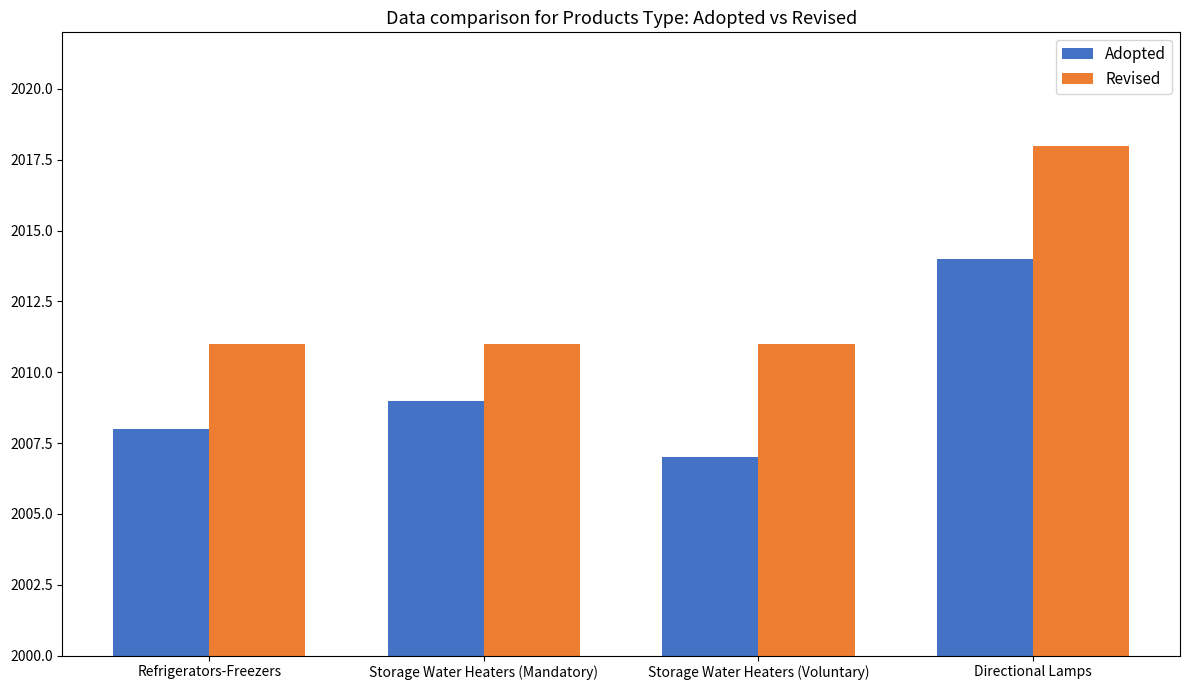

List the labels in order of Adopted value, largest first.

Directional Lamps, Storage Water Heaters (Mandatory), Refrigerators-Freezers, Storage Water Heaters (Voluntary)